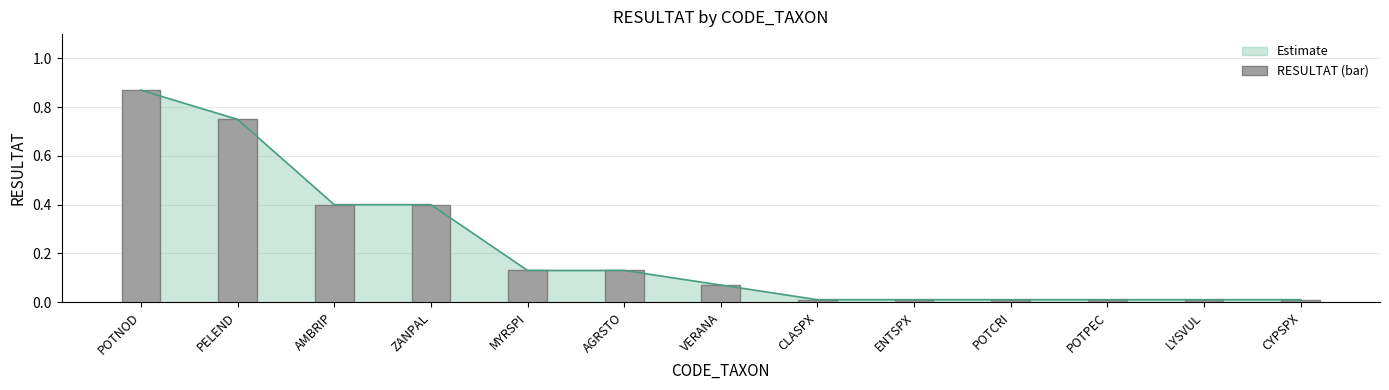

Are the bars grouped side by side (vs. stacked)?

No